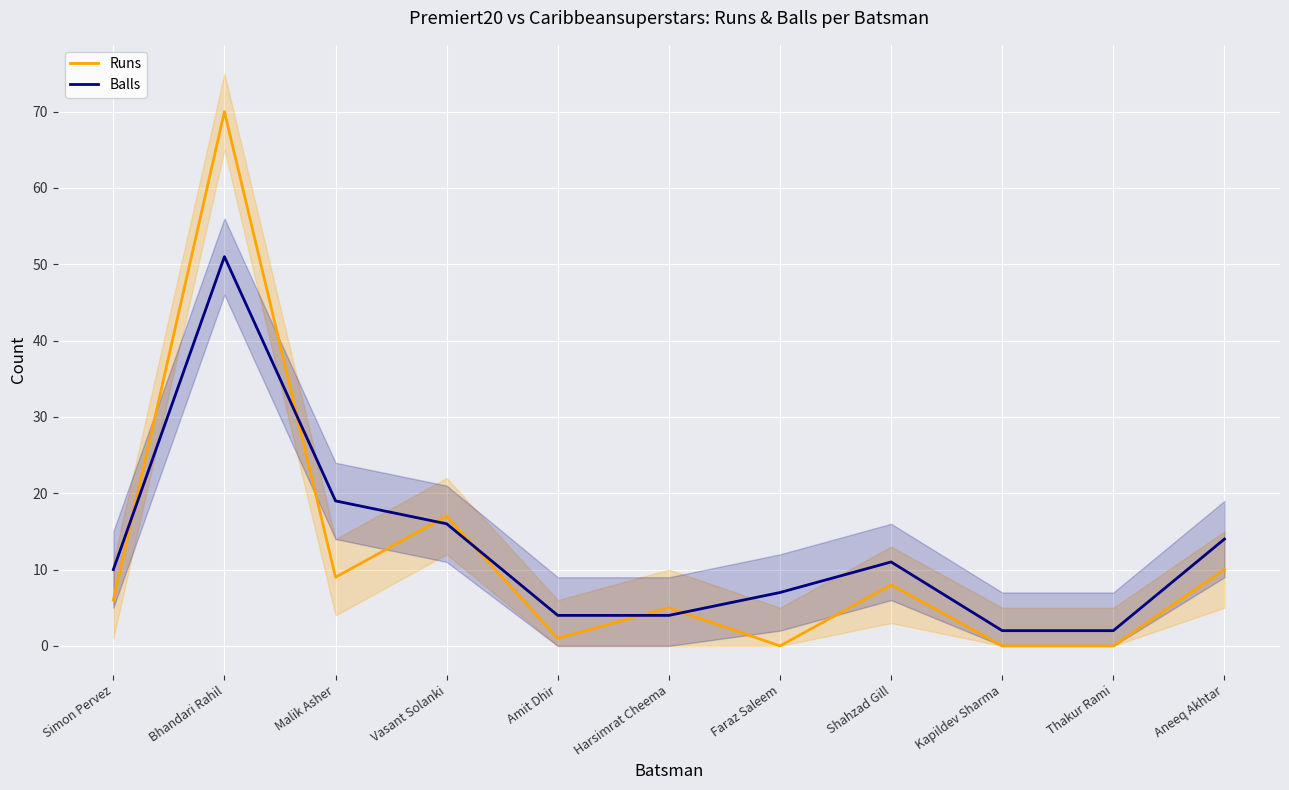

Reading left to right, what are all the values shown in this chart?

Runs: 6	70	9	17	1	5	0	8	0	0	10
Balls: 10	51	19	16	4	4	7	11	2	2	14